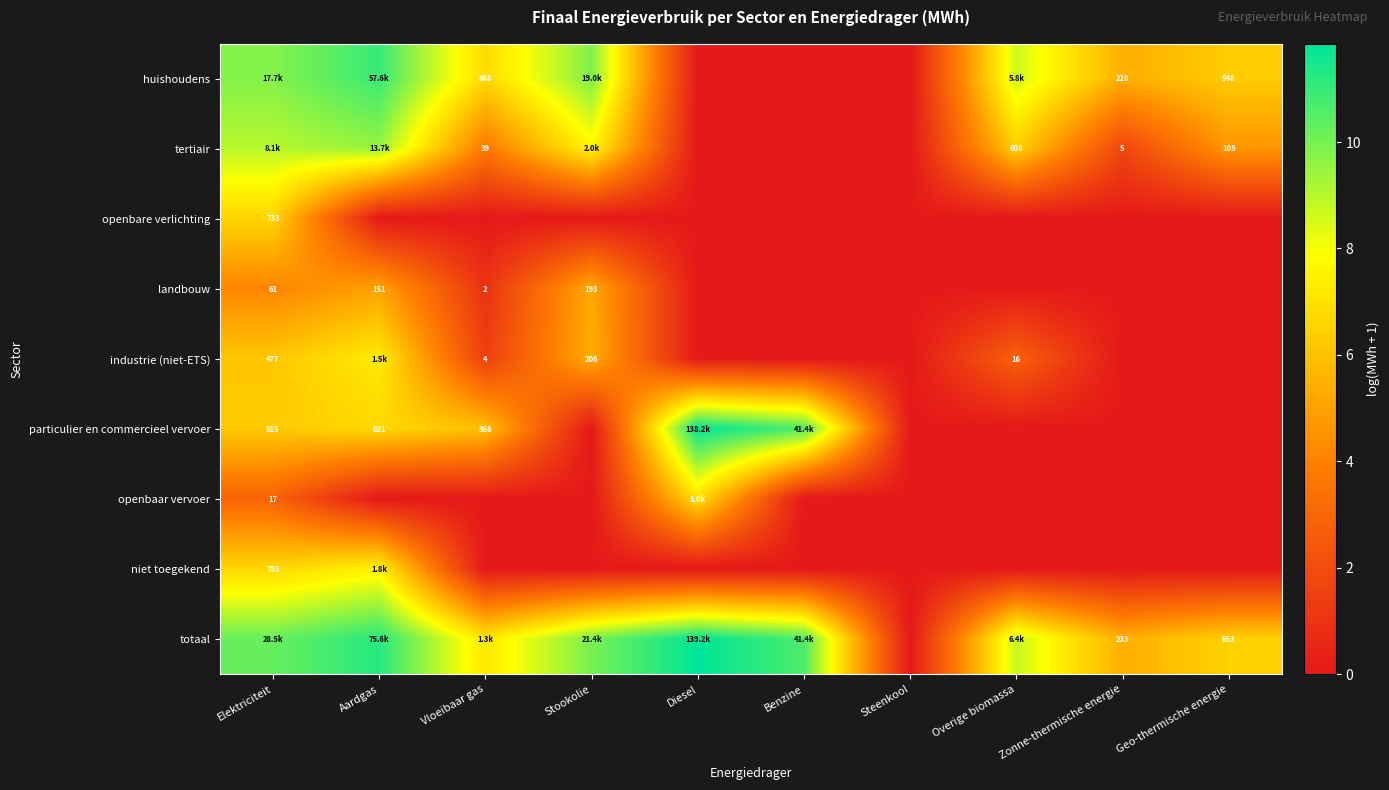

List the series in order of their peak value, lowest first.

landbouw, openbare verlichting, openbaar vervoer, industrie (niet-ETS), niet toegekend, tertiair, huishoudens, particulier en commercieel vervoer, totaal